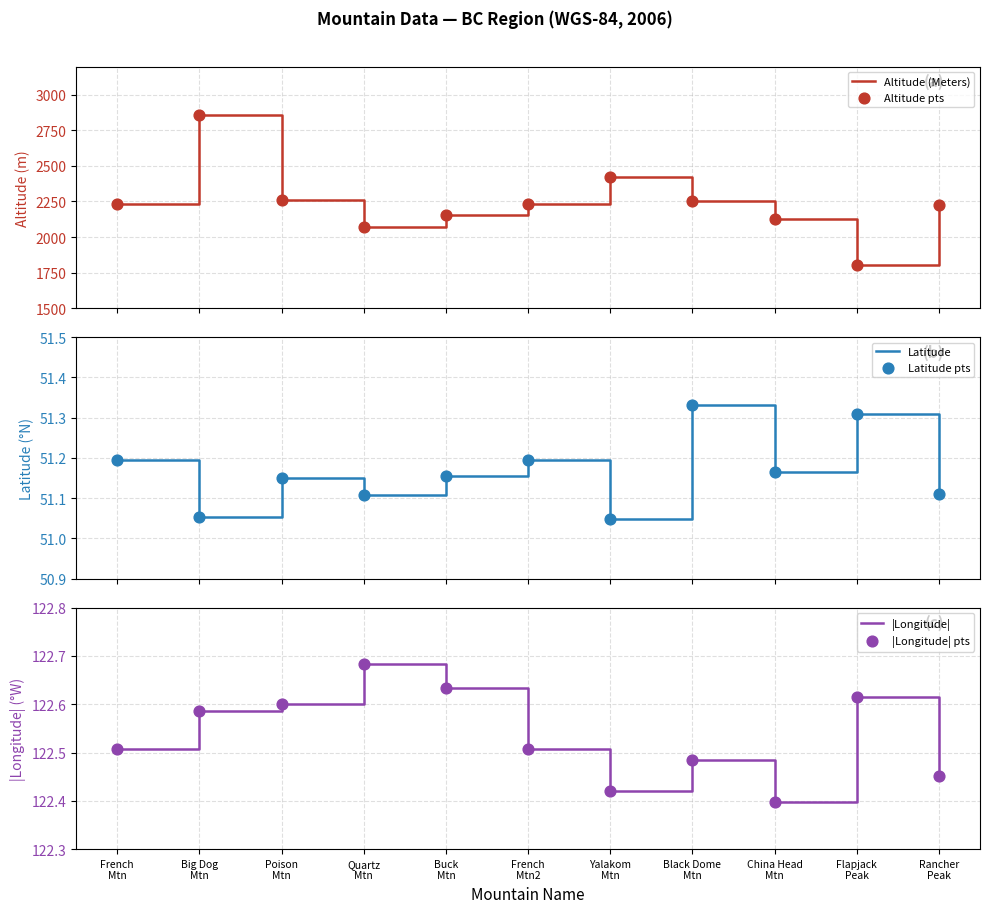

What are all the series names shown in the legend?

Altitude (Meters), Altitude pts, Latitude, Latitude pts, |Longitude|, |Longitude| pts